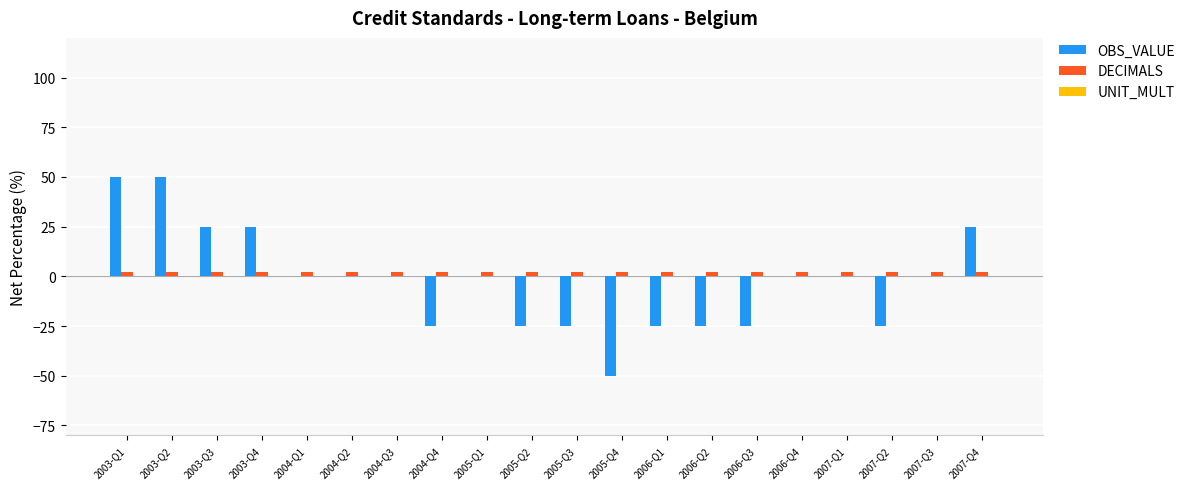

Is the value of OBS_VALUE at 2007-Q2 greater than the value of DECIMALS at 2005-Q3?

No